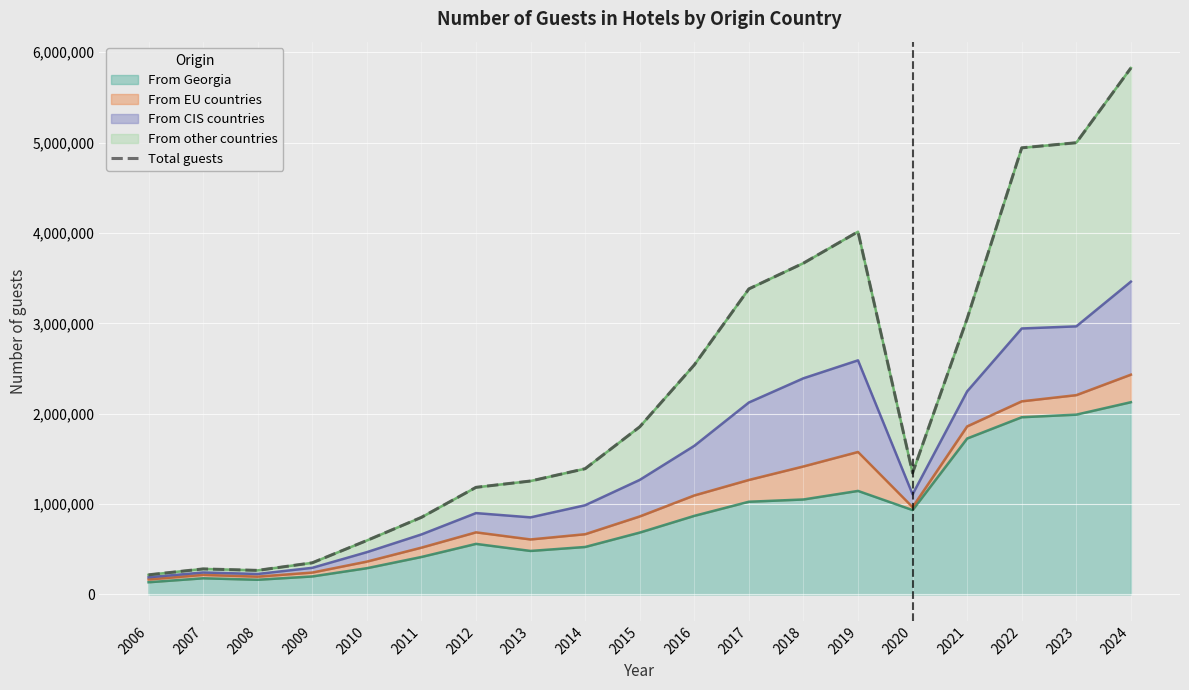

At which label is the value closest to 3021487?

2021